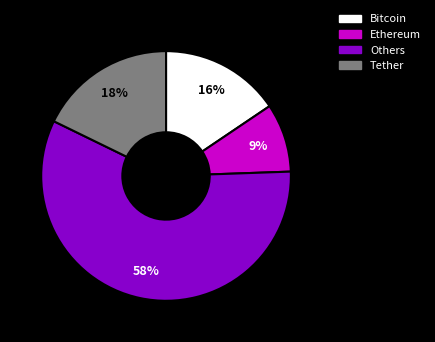

Is there a majority slice in this chart?

Yes